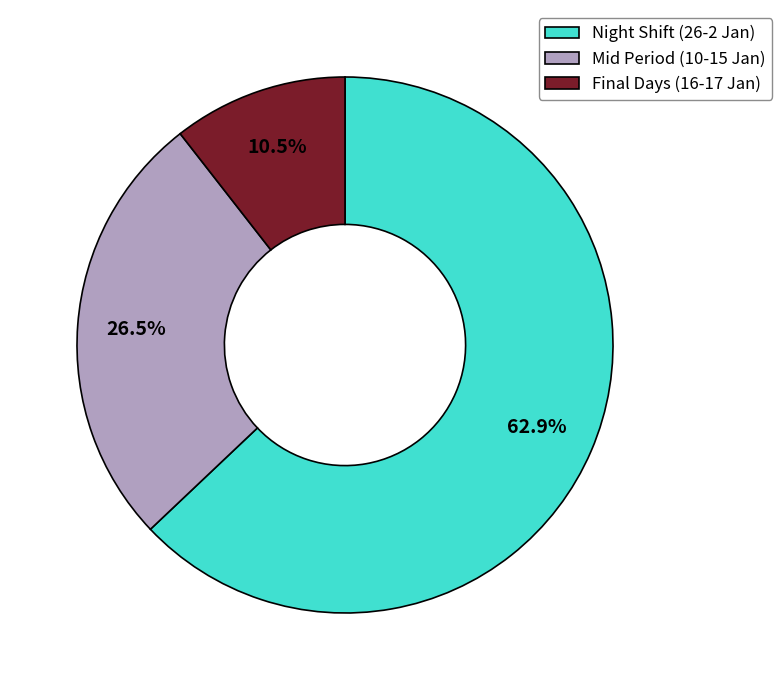

Rank the categories by value from highest to lowest.

Night Shift (26-2 Jan), Mid Period (10-15 Jan), Final Days (16-17 Jan)